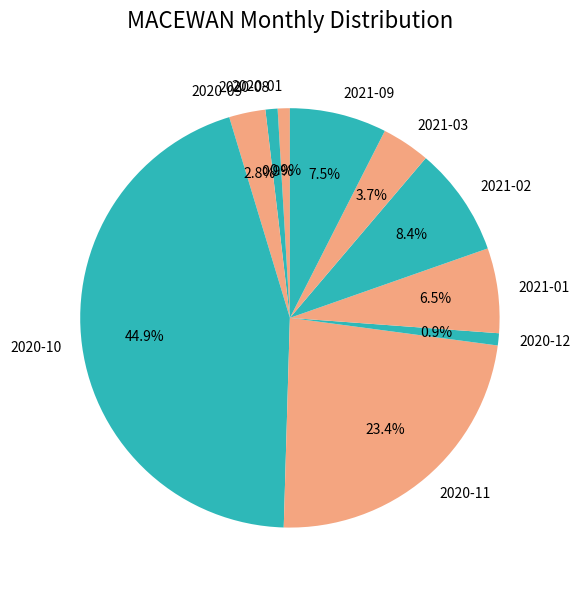

How much of the chart is everything except 2021-03?

96.3%